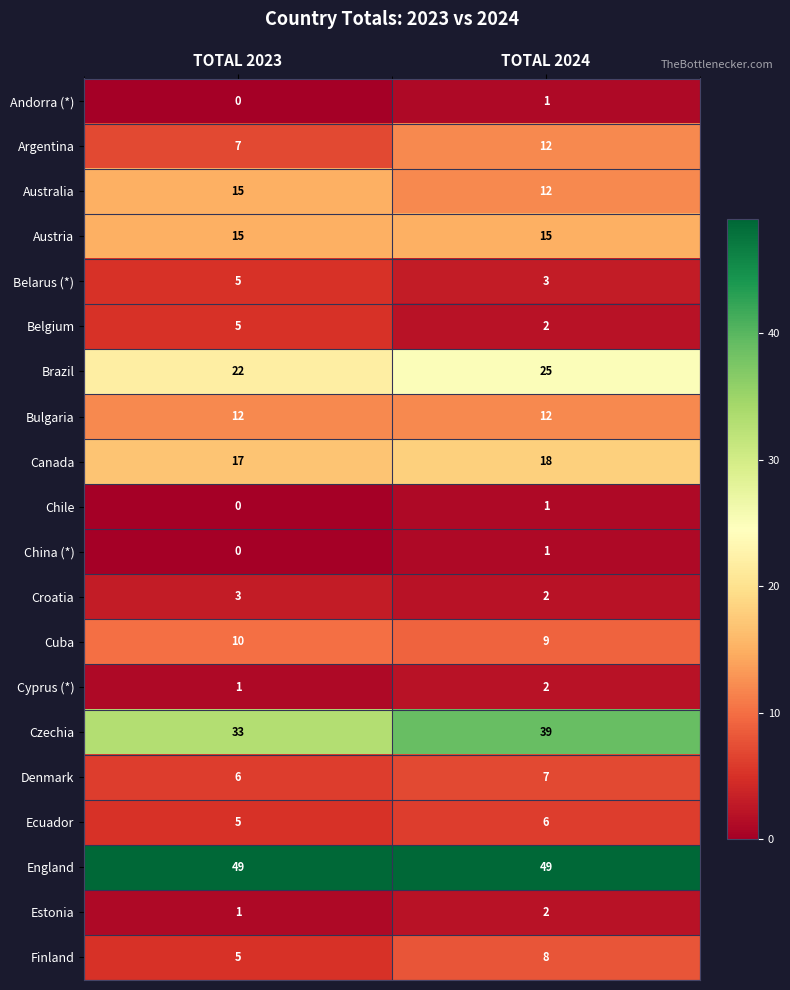

The value of Cyprus (*) at TOTAL 2024 is 2. True or false?

True